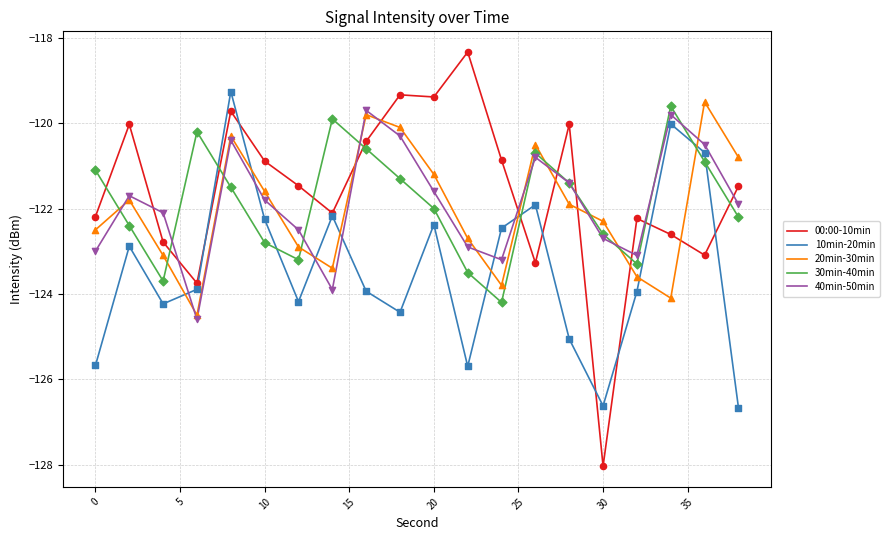

Which series has the largest range (max minus min)?

00:00-10min